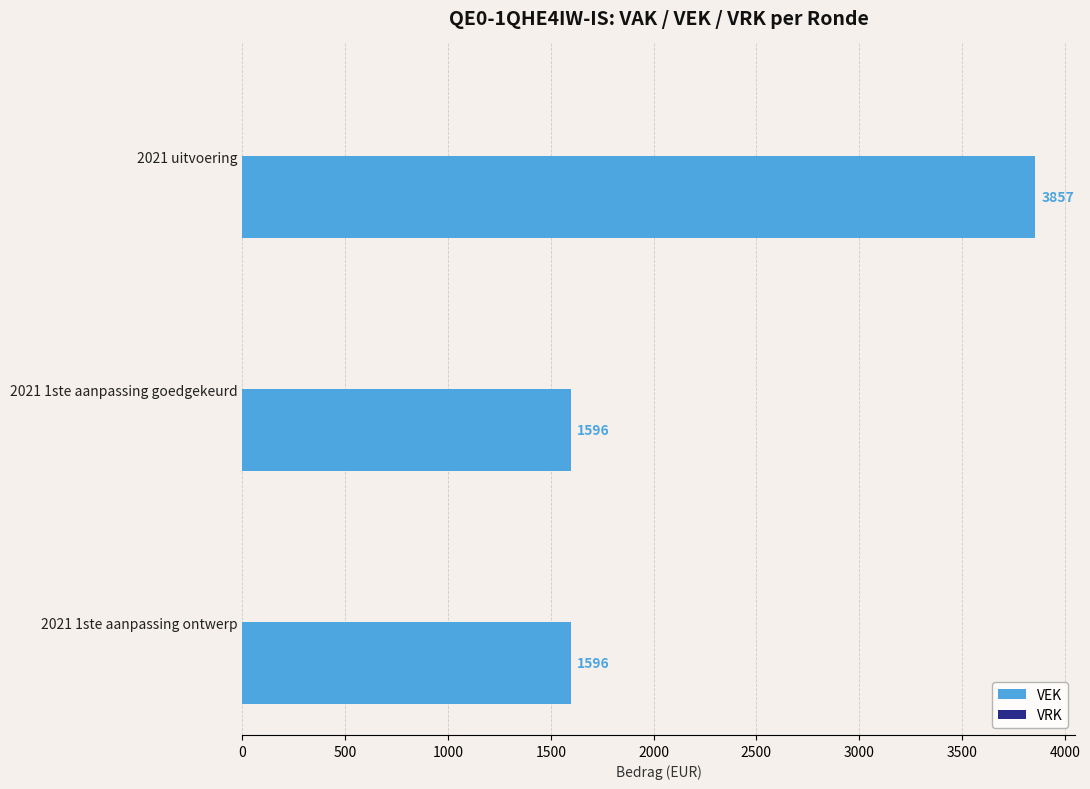

What is the sum of all values?

7049